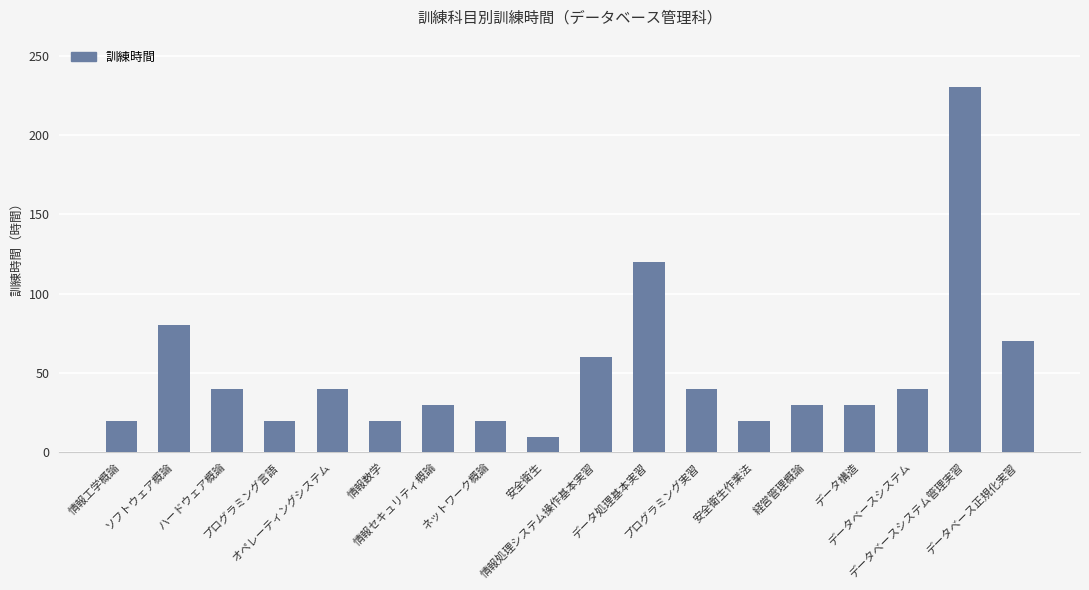

What is the ratio of the value at 情報処理システム操作基本実習 to the value at ネットワーク概論?

3.0